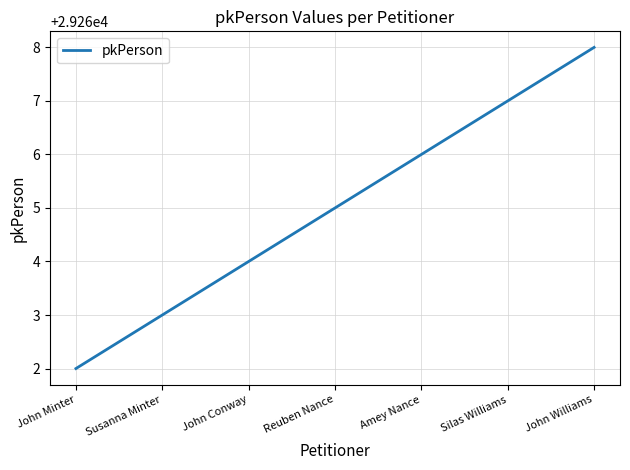

Approximately how many times larger is the value at John Minter compared to Reuben Nance?

1.0